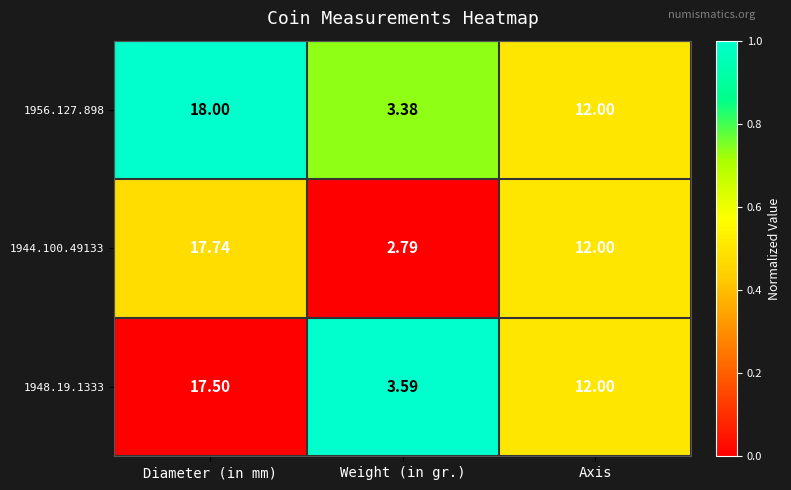

Which series has the widest spread of values?

1944.100.49133